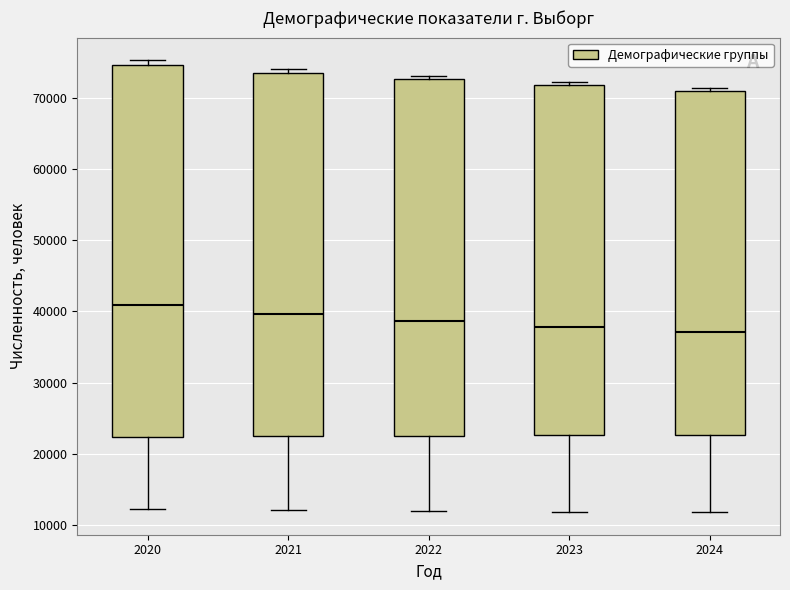

Which box is the tallest, from its lower edge to its upper edge?

2020